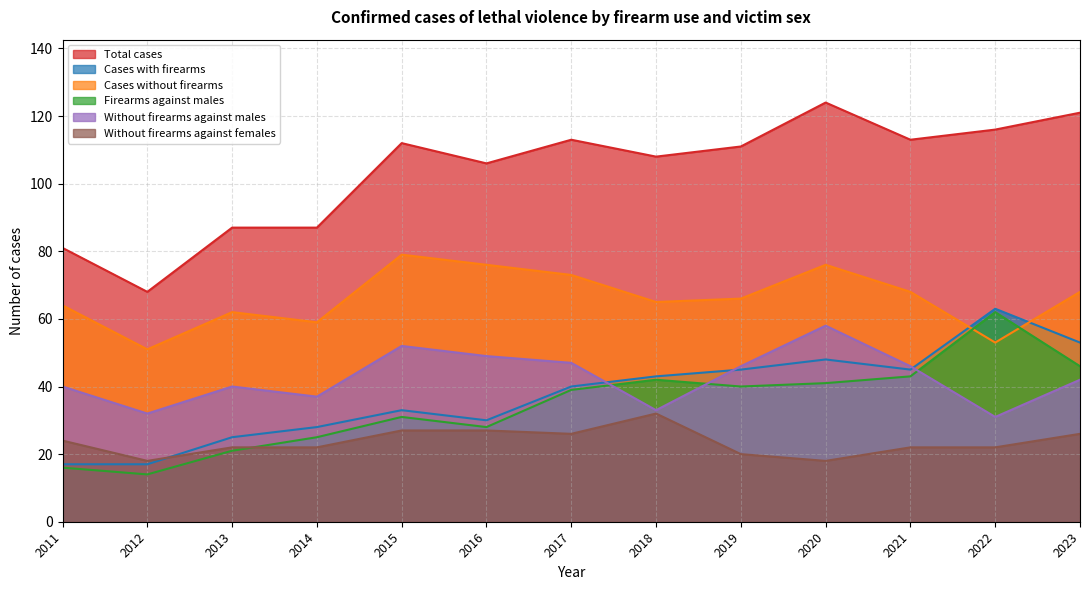

What is the greatest value displayed?

124